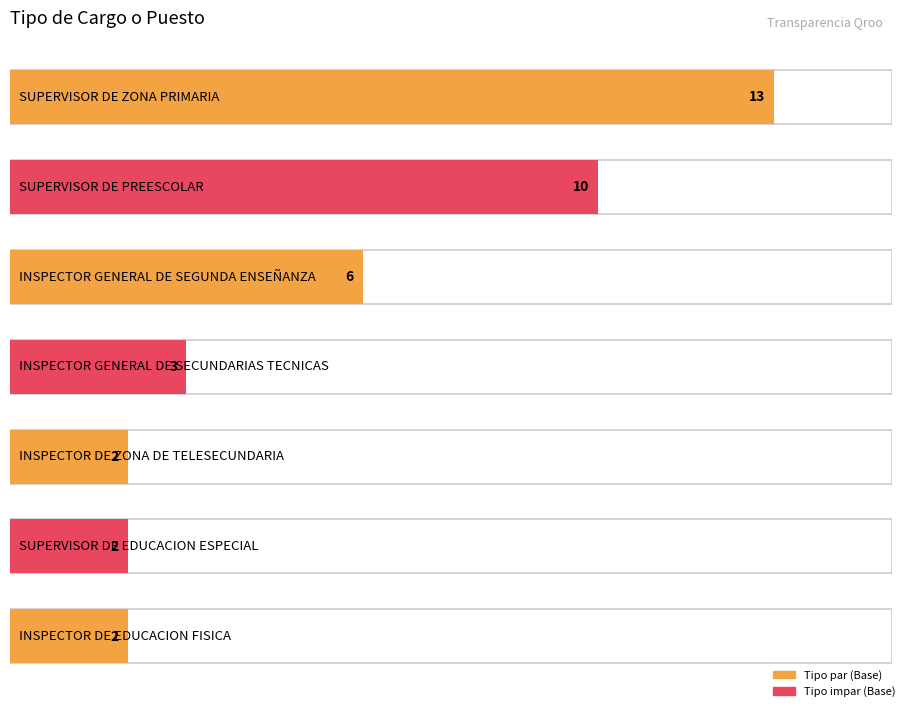

Between INSPECTOR GENERAL DE SECUNDARIAS TECNICAS and SUPERVISOR DE ZONA PRIMARIA, which is larger?

SUPERVISOR DE ZONA PRIMARIA